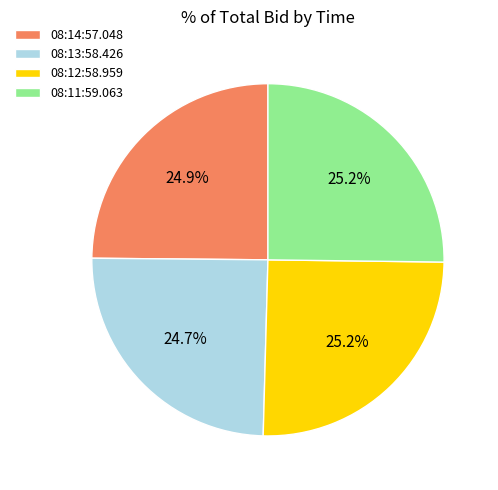

Approximately how many times larger is the value at 08:12:58.959 compared to 08:13:58.426?

1.0